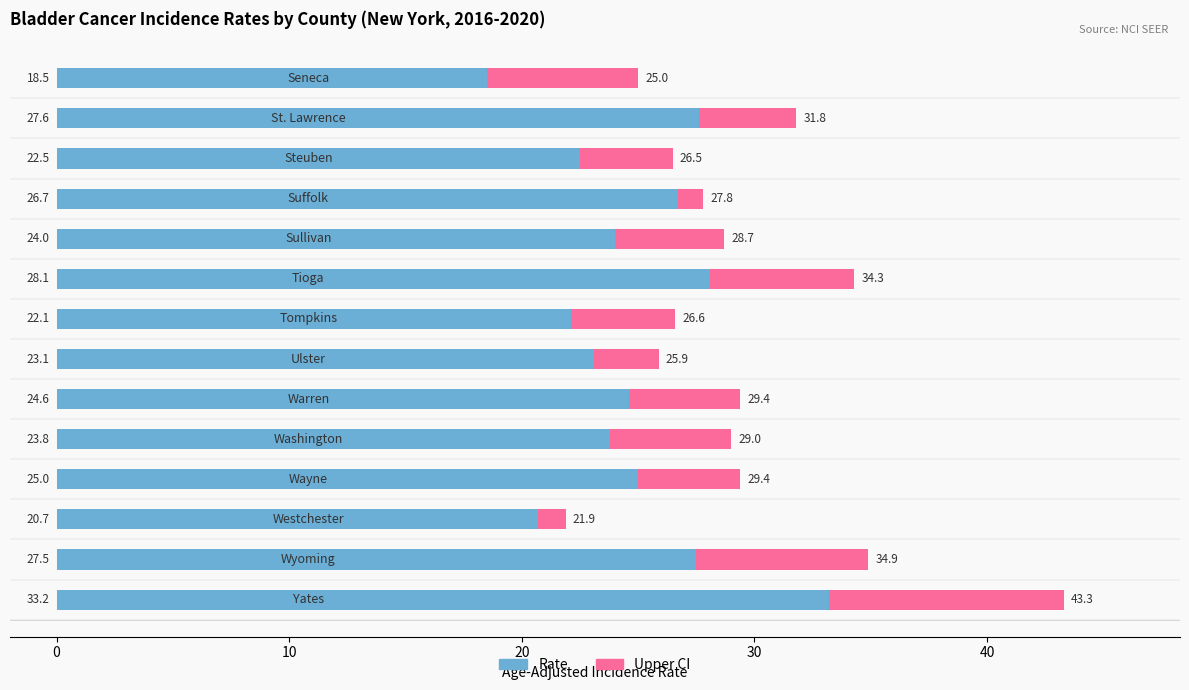

How many data points does each series have?

14